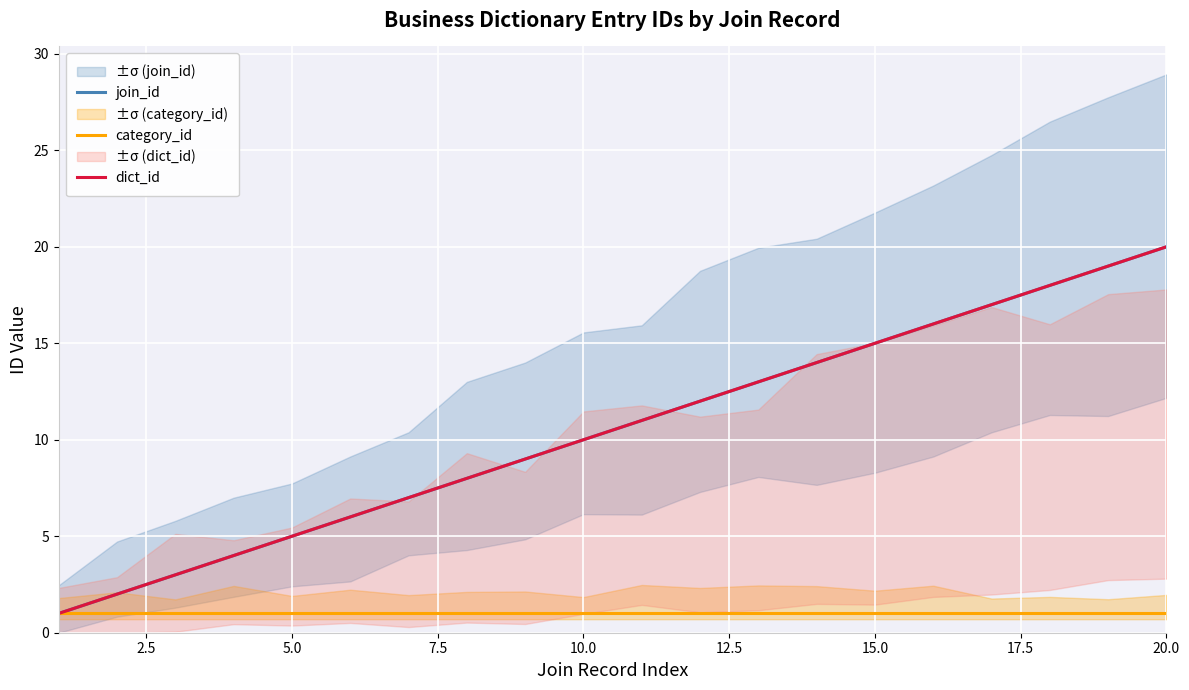

True or false: category_id has more than 1 interior local peaks.

False